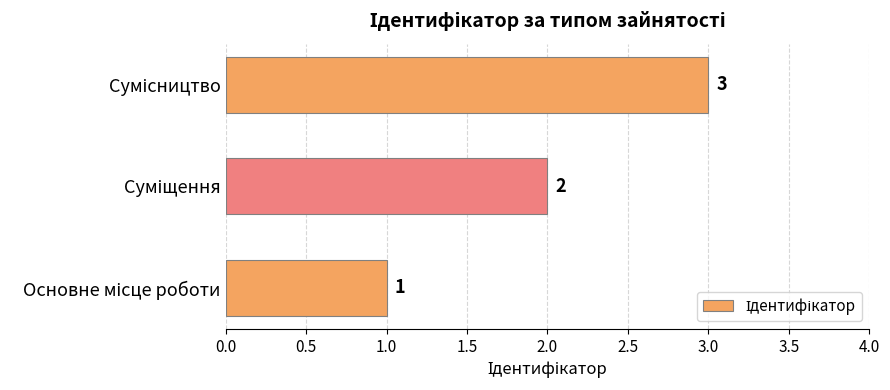

What is the sum of all values?

6